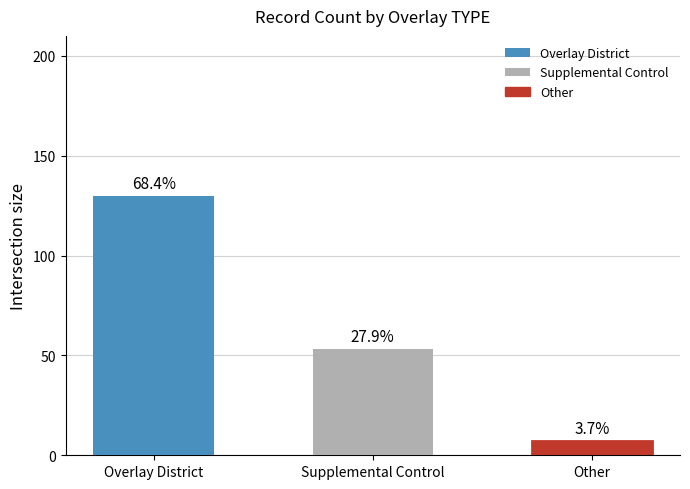

Reading left to right, extract all data points from this chart.

130	53	7